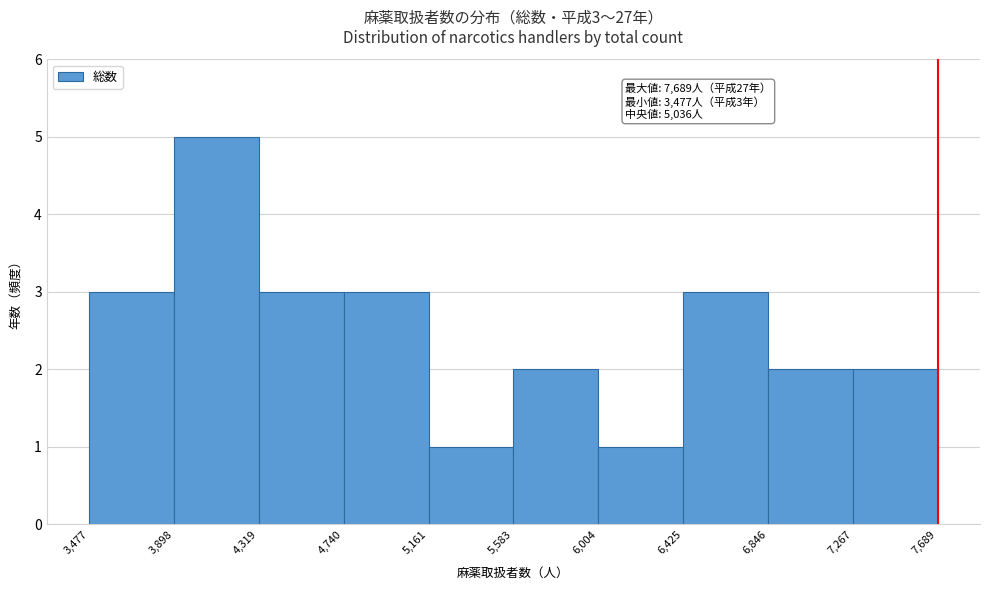

Which range on the x-axis has the tallest bar?

3,898 to 4,319